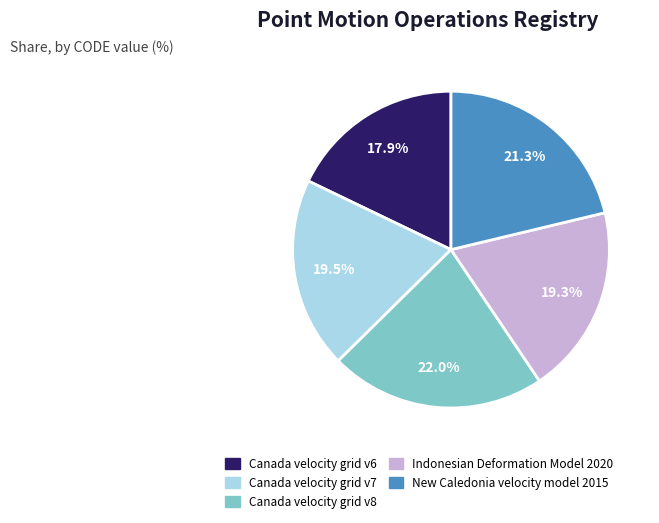

Does Canada velocity grid v7 represent more than half of the total?

No